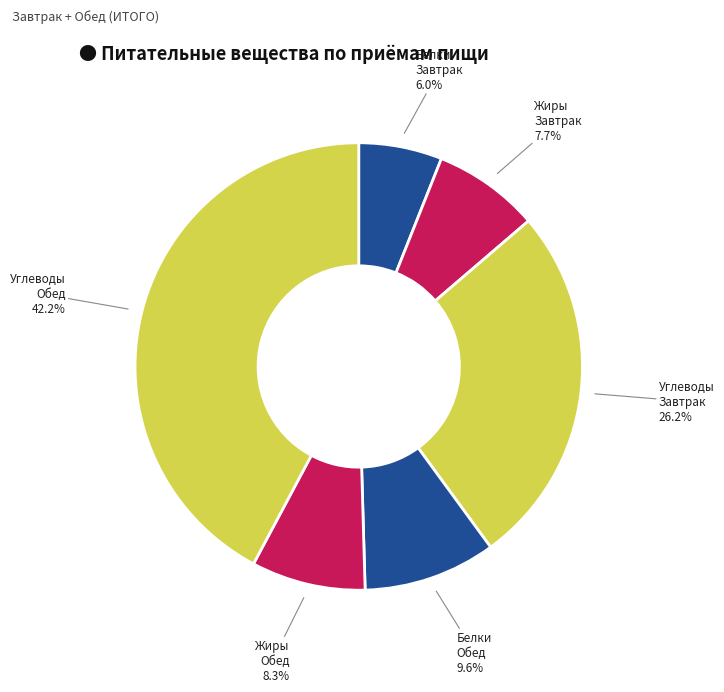

What percentage do Белки Обед and Углеводы Завтрак together represent?

35.8%